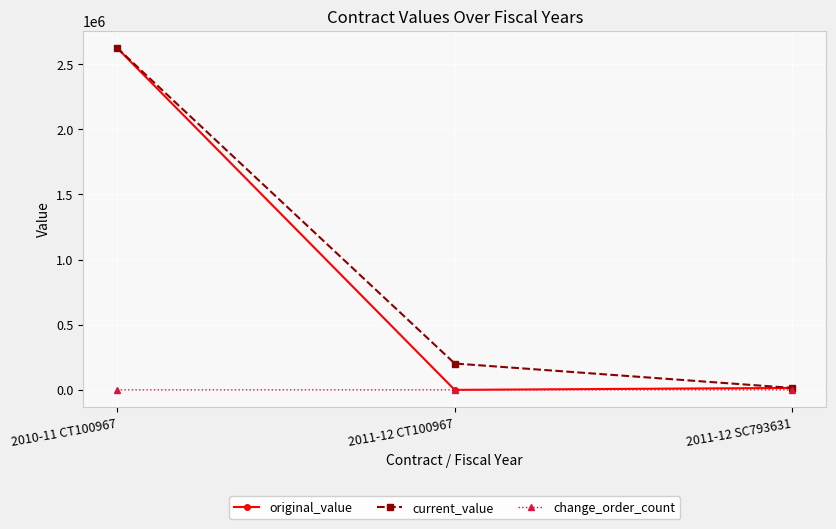

How many series are shown in this chart?

3